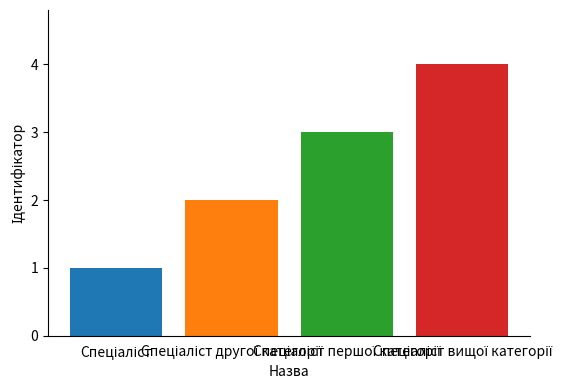

What is the greatest value displayed?

4